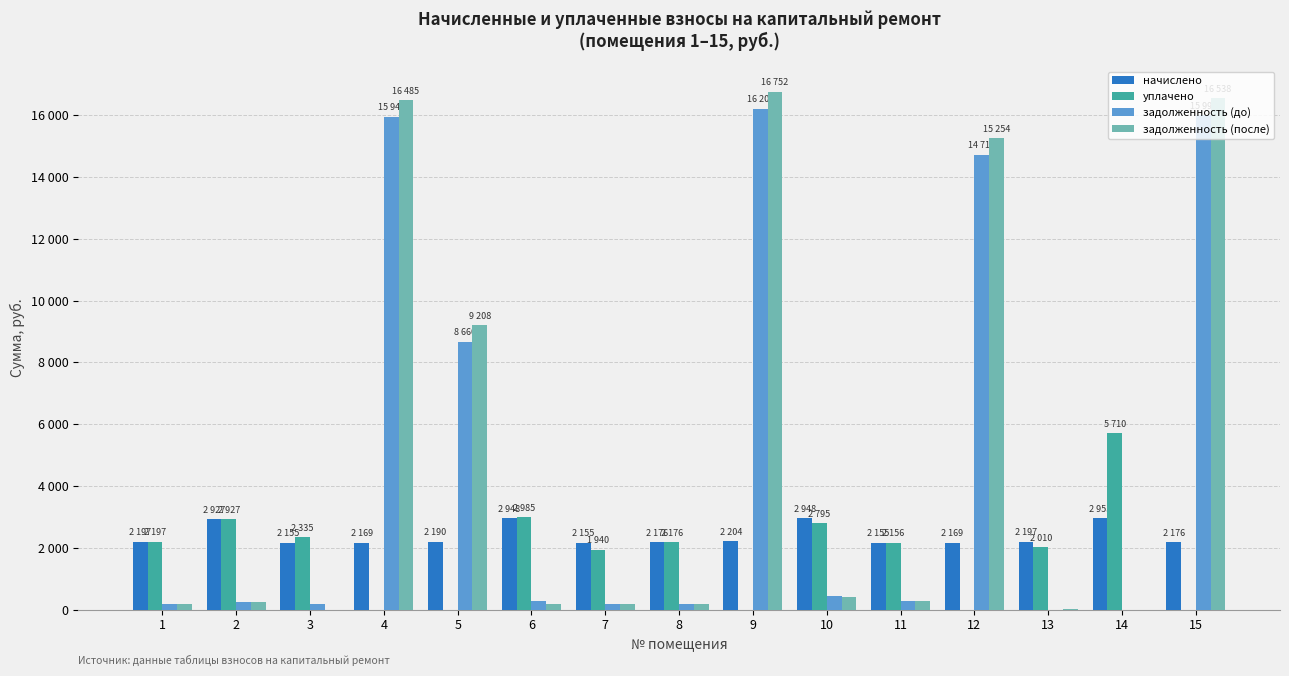

What are all the series names shown in the legend?

начислено, уплачено, задолженность (до), задолженность (после)